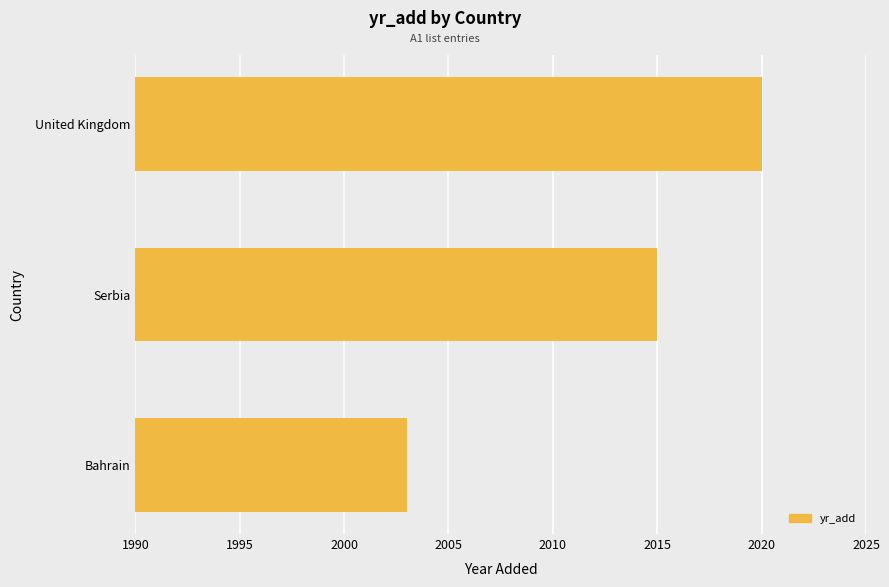

What is the maximum value shown in the chart?

2020